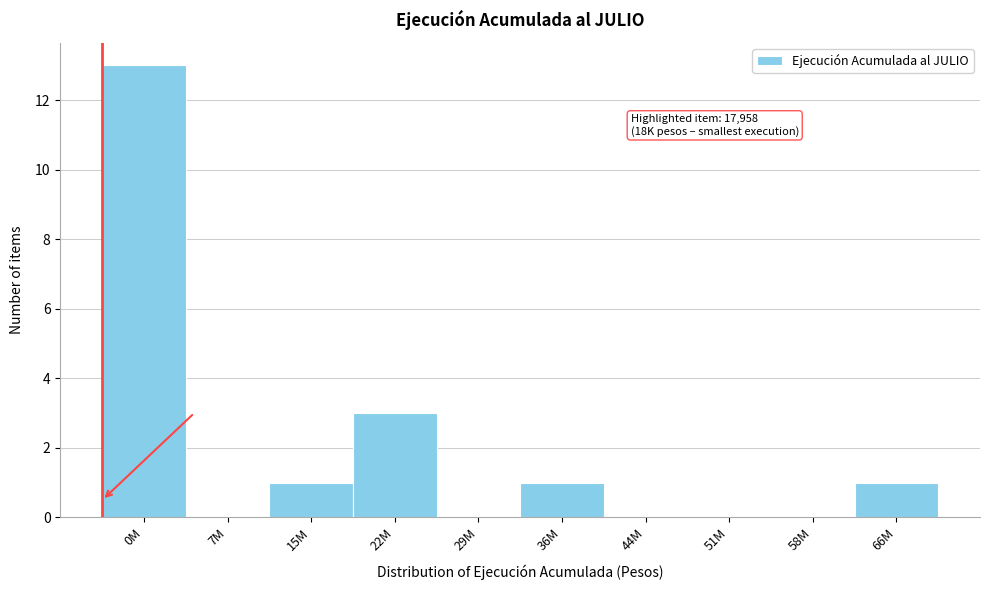

Reading left to right, extract all data points from this chart.

0M=13	7M=0	15M=1	22M=3	29M=0	36M=1	44M=0	51M=0	58M=0	66M=1